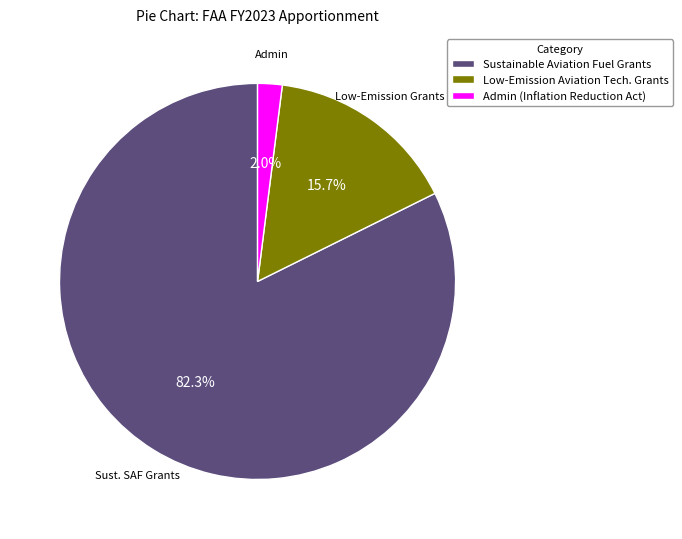

Is there any slice that represents more than half of the pie?

Yes